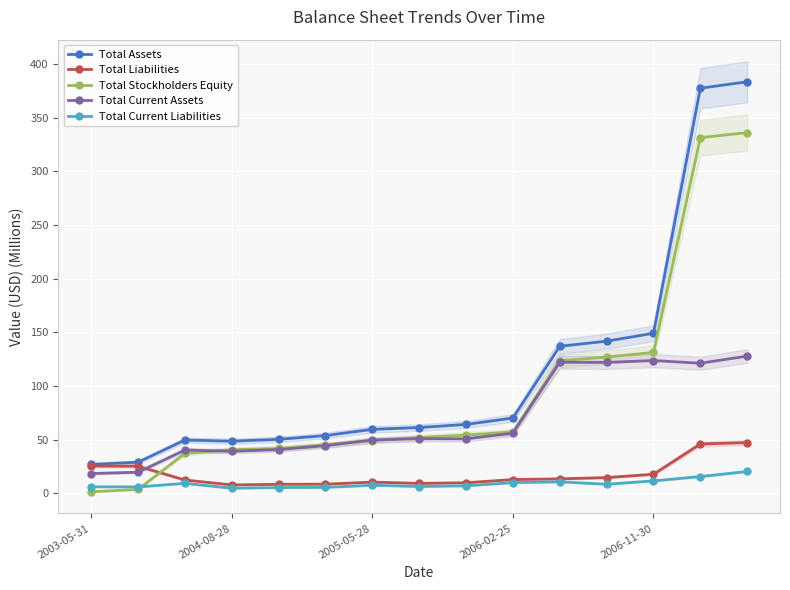

At which label does Total Stockholders Equity first exceed 52?

7